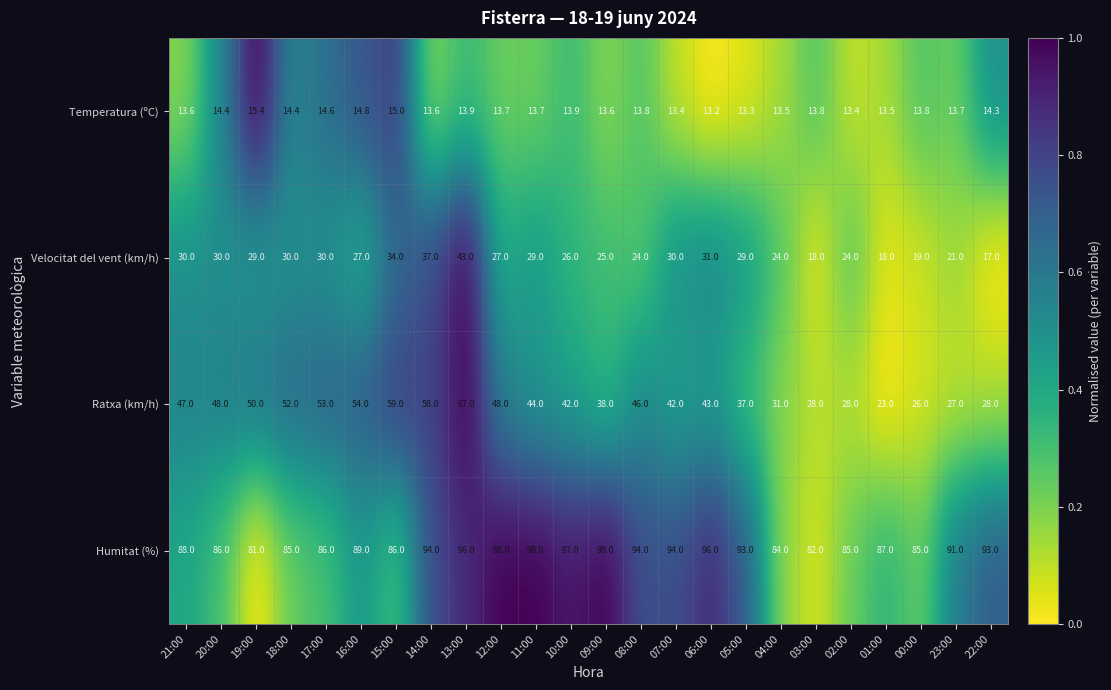

What is the spread (max minus min) of values at 04:00?

70.5